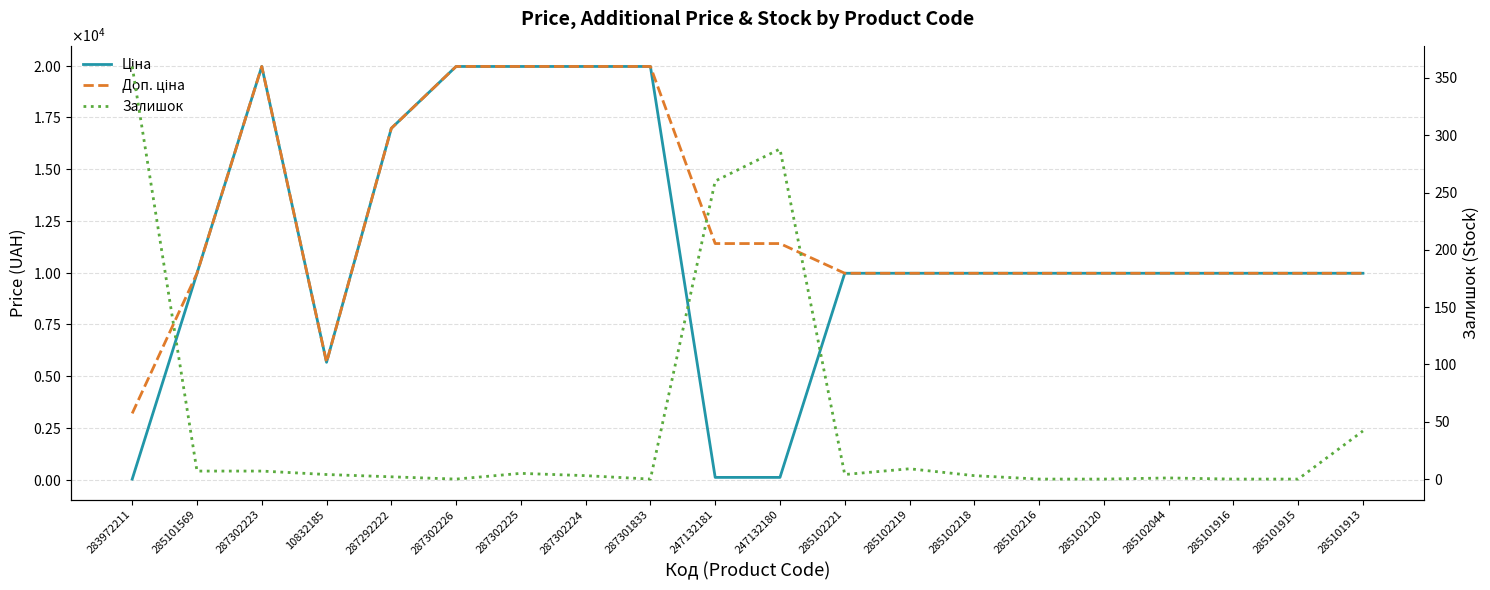

The Ціна series shows 10094.6 at 287292222. True or false?

False